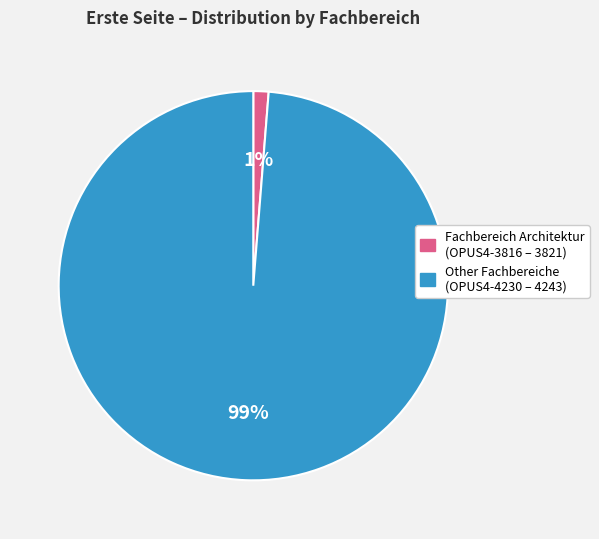

To the nearest percent, what is the average slice percentage?

50%